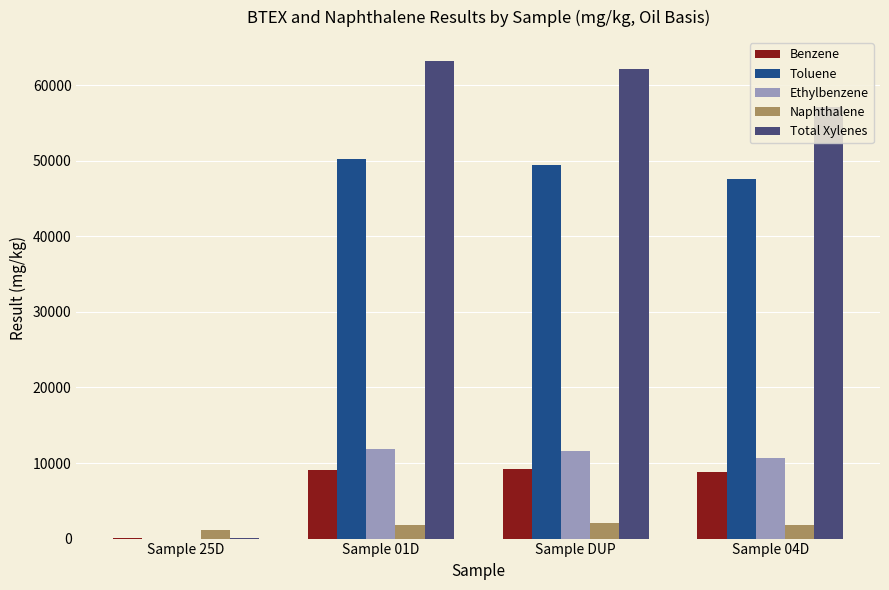

Where is Toluene nearest to the value 25104?

Sample 04D